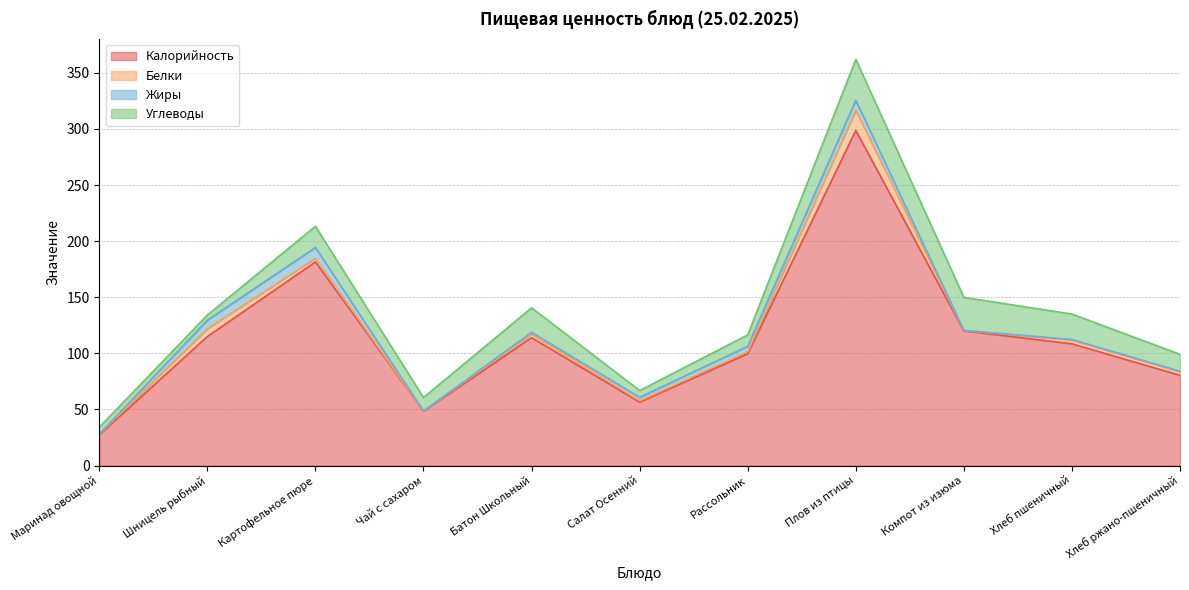

Where is the first local minimum for Углеводы?

Шницель рыбный